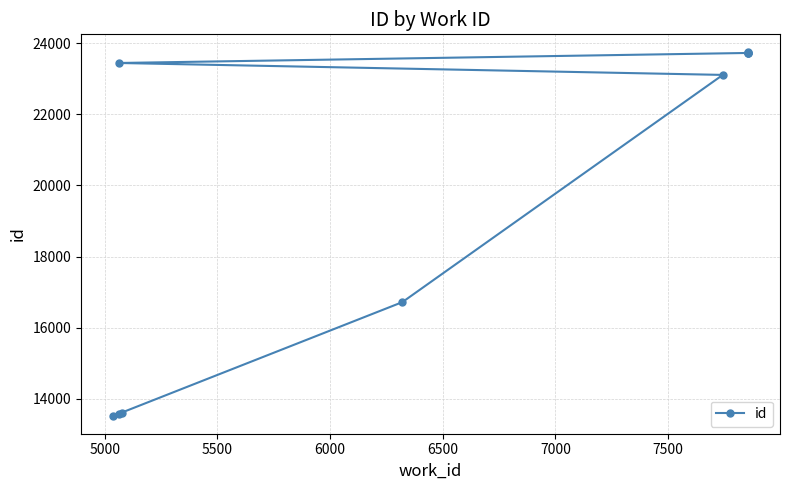

Is this an area chart (filled region under the line)?

No